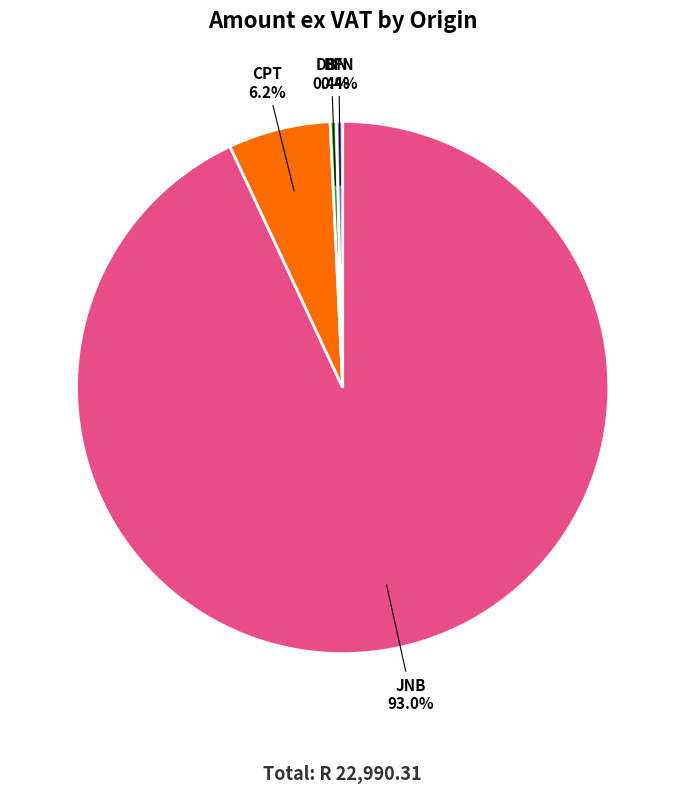

Does BFN account for over 50% of the chart?

No